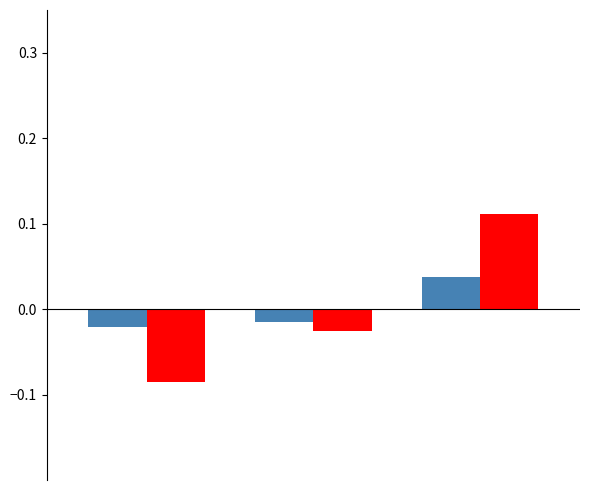

How many bars are there in each group?

2